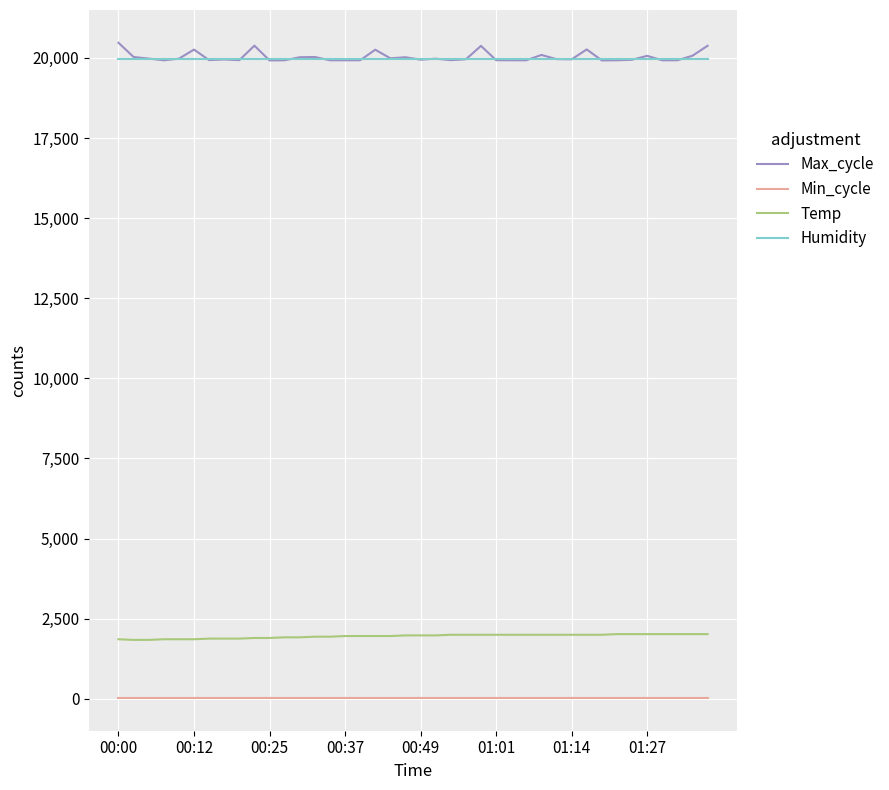

Which series has the largest range (max minus min)?

Max_cycle